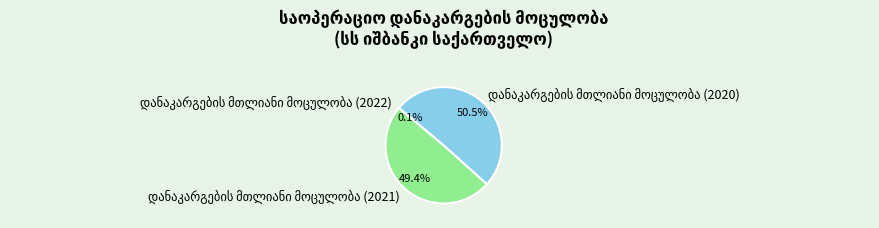

What is the total percentage of დანაკარგების მთლიანი მოცულობა (2020) and დანაკარგების მთლიანი მოცულობა (2022)?

50.6%